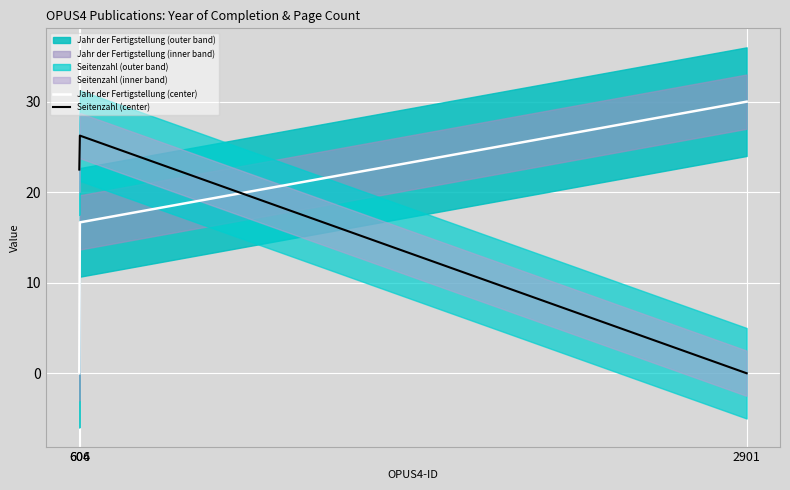

At which category is the sum across all series the highest?

606